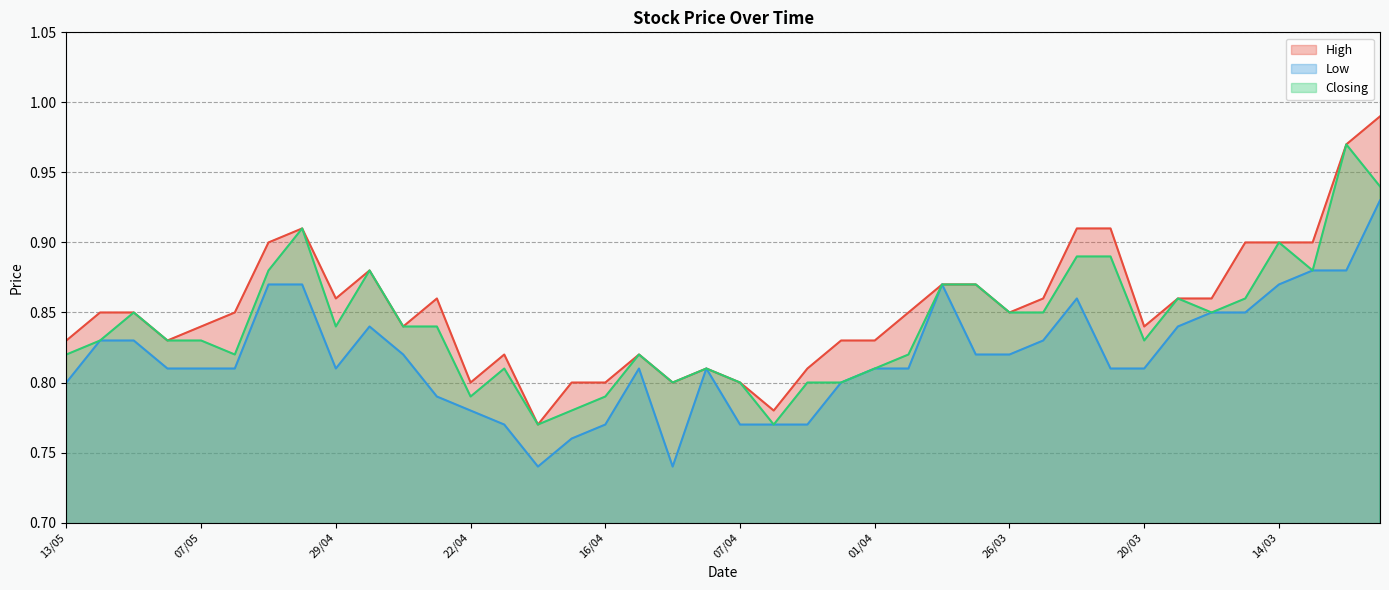

At which category is the sum across all series the highest?

11/03